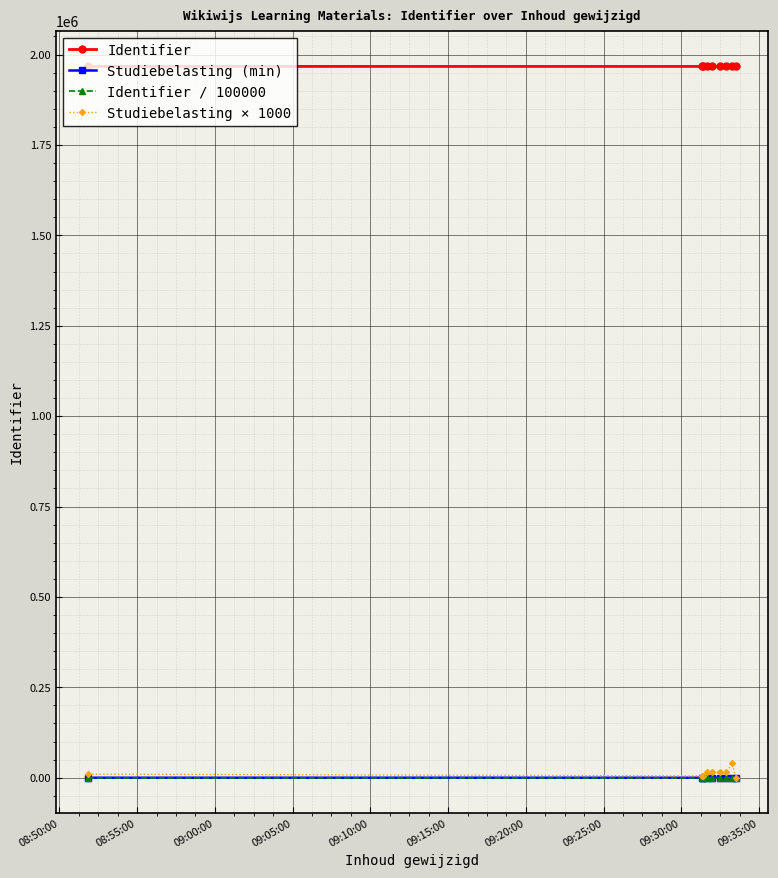

True or false: Identifier and Studiebelasting × 1000 intersect in this chart.

False